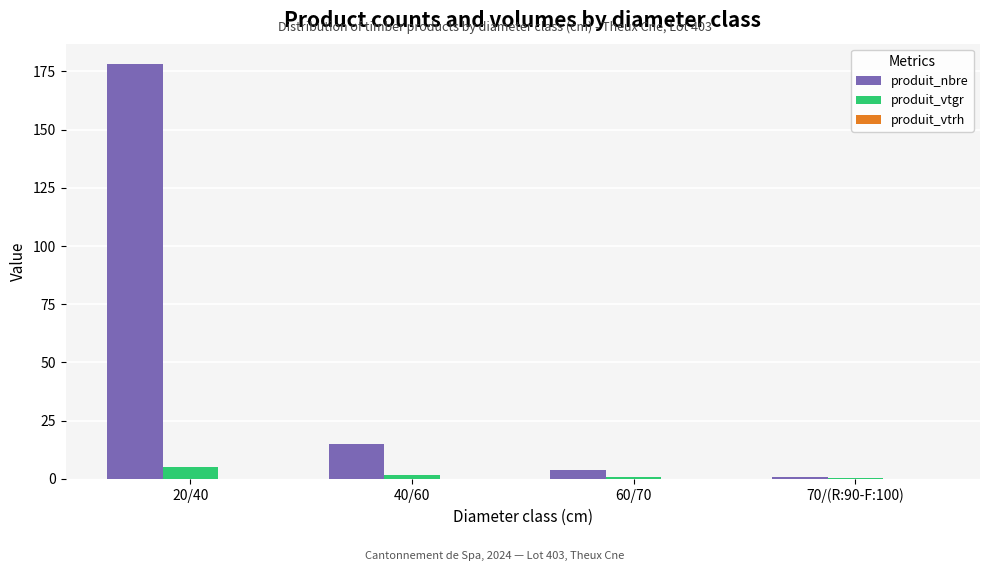

Between 40/60 and 70/(R:90-F:100), which series saw the biggest shift?

produit_nbre